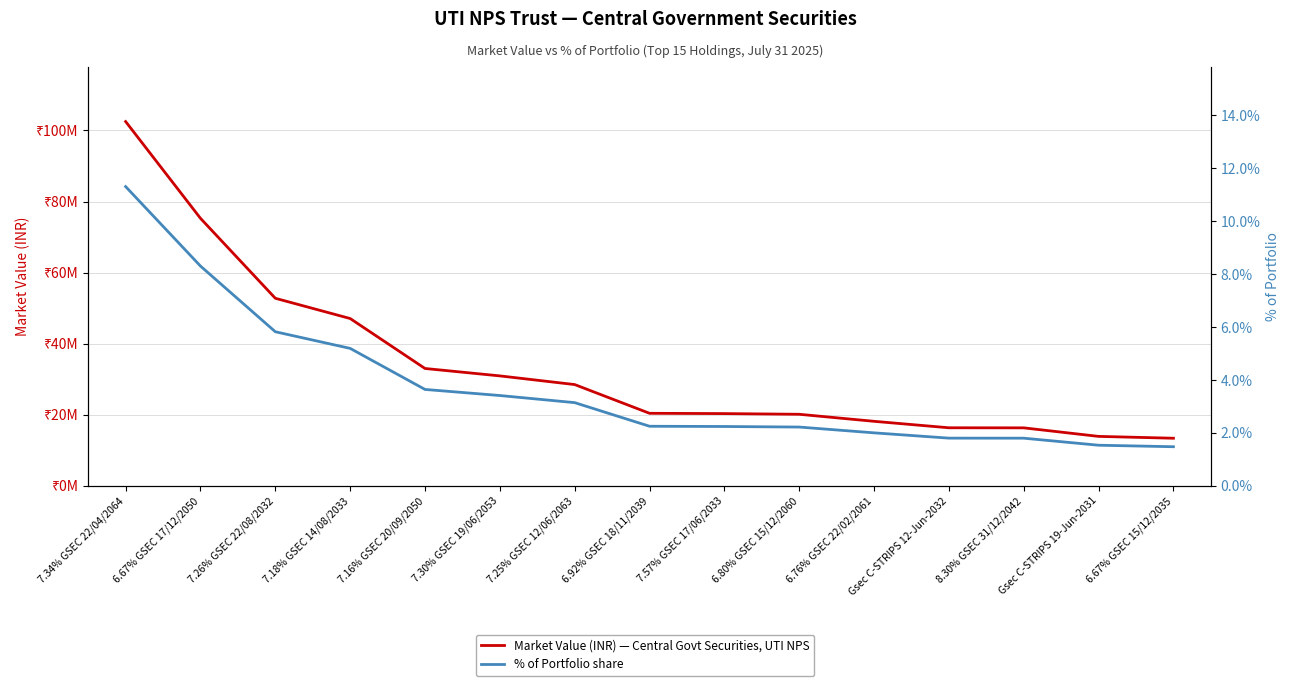

At which label does Market Value (INR) first exceed 20402240?

7.34% GSEC 22/04/2064